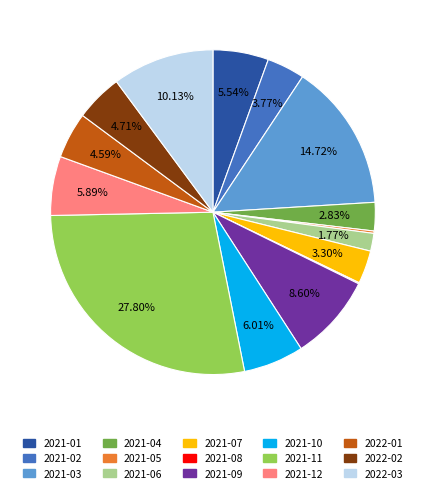

To the nearest percent, what percentage of the pie is 2021-09?

9%